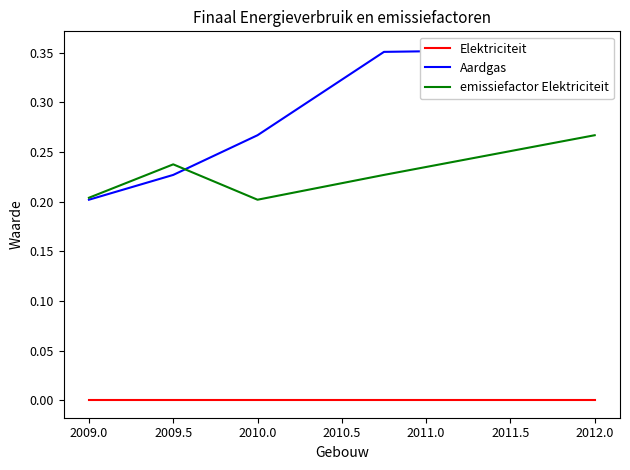

Rank the series by their maximum value, from highest to lowest.

Aardgas, emissiefactor Elektriciteit, Elektriciteit